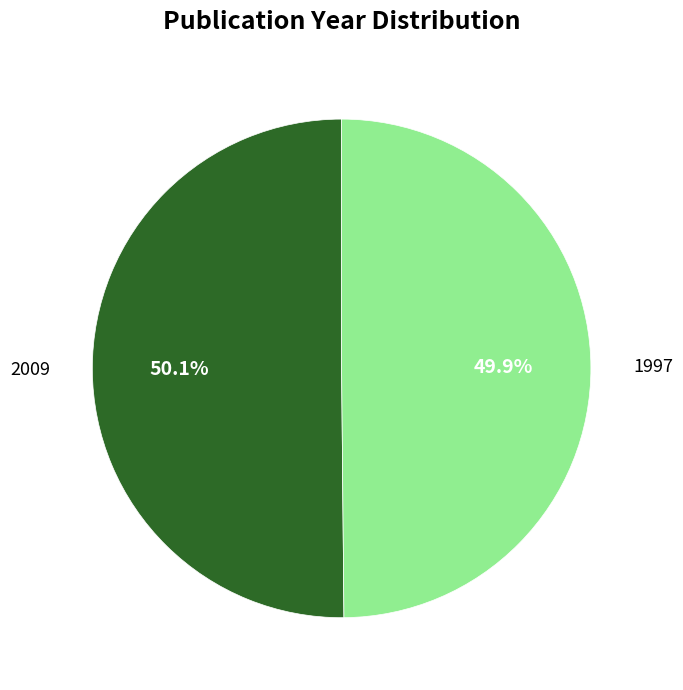

Count the number of slices in the pie.

2